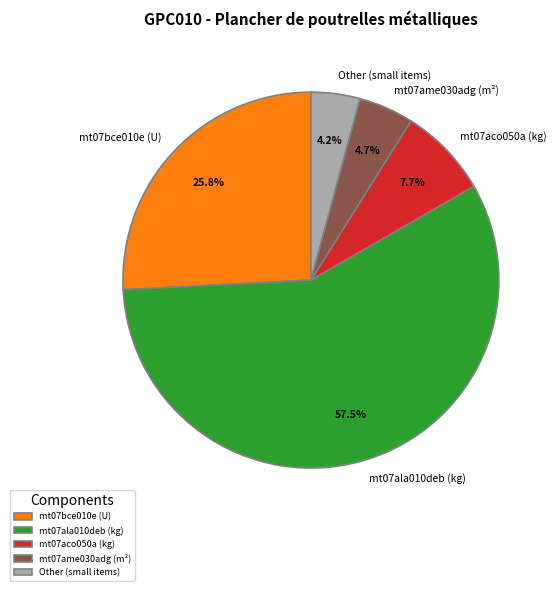

Between mt07aco050a (kg) and mt07ala010deb (kg), which is larger?

mt07ala010deb (kg)